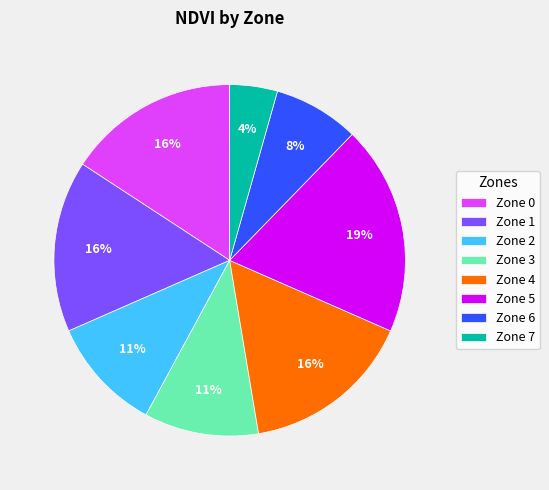

The Zone 2 slice represents 11% of the pie. True or false?

True